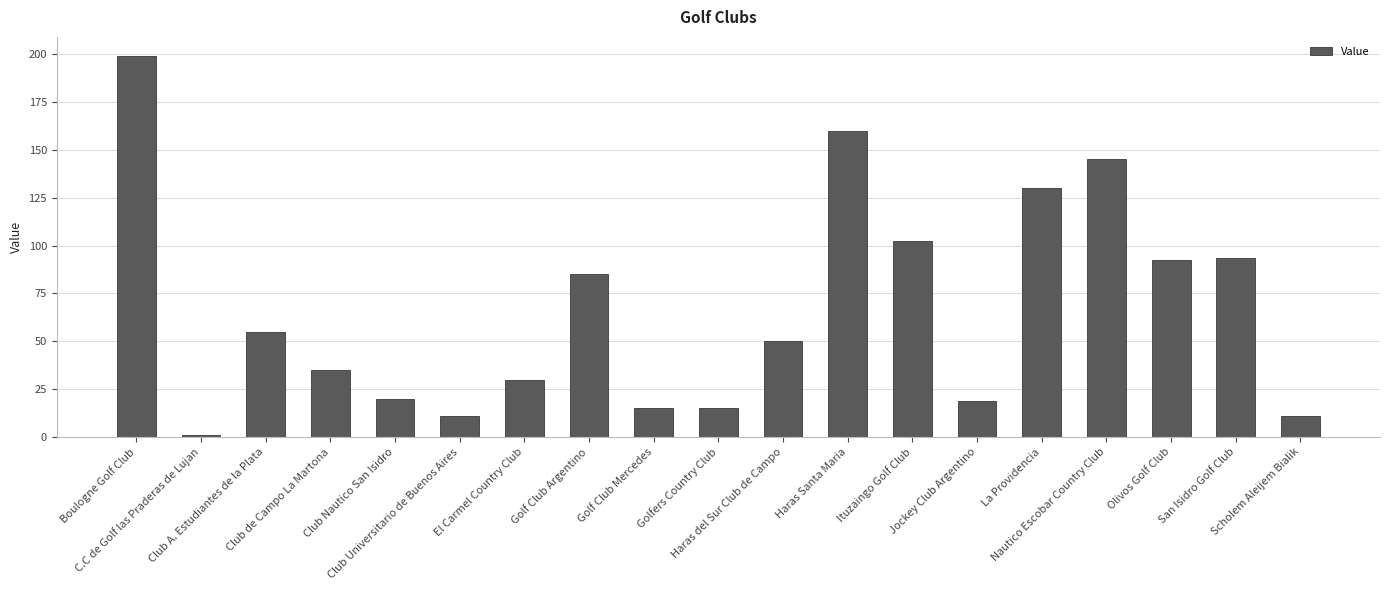

What is the label of the 2nd bar from the left?

C.C de Golf las Praderas de Lujan